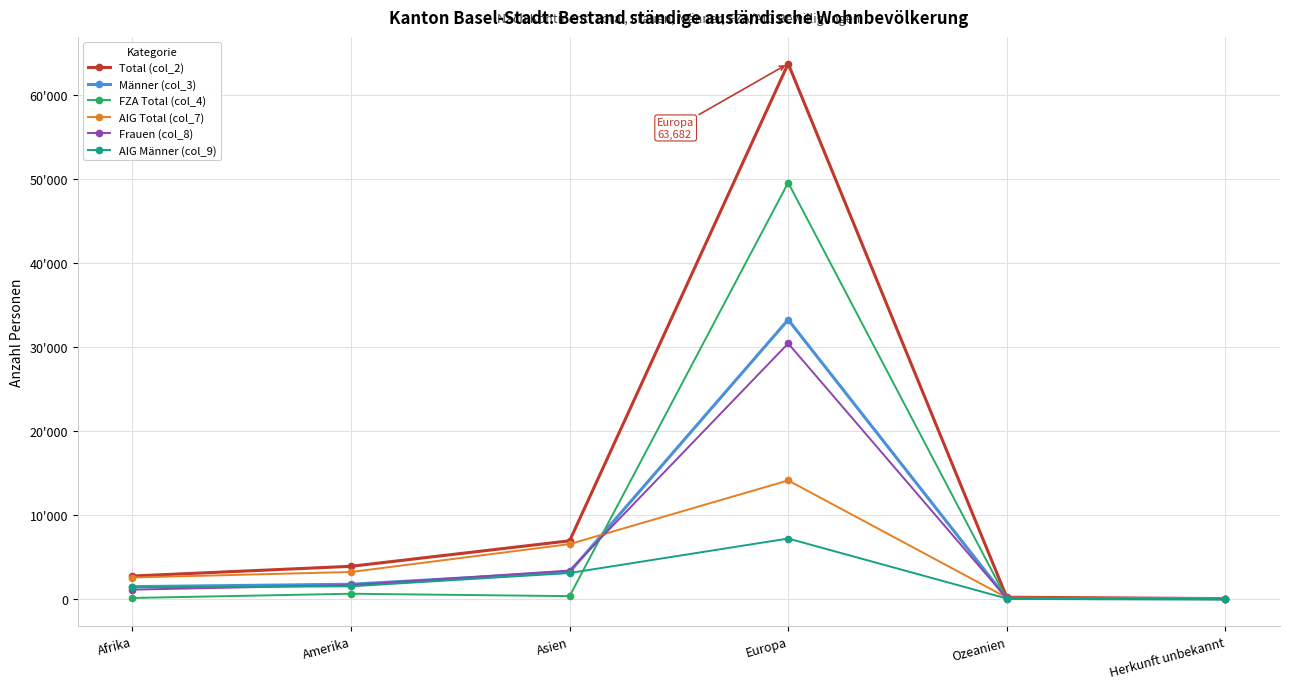

What is the difference between the FZA Total (col_4) values at Asien and Amerika?

286